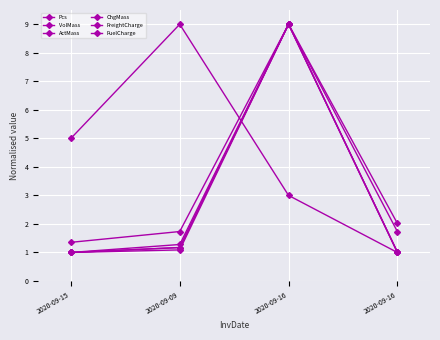

How many values in the ActMass series are below 2?

2